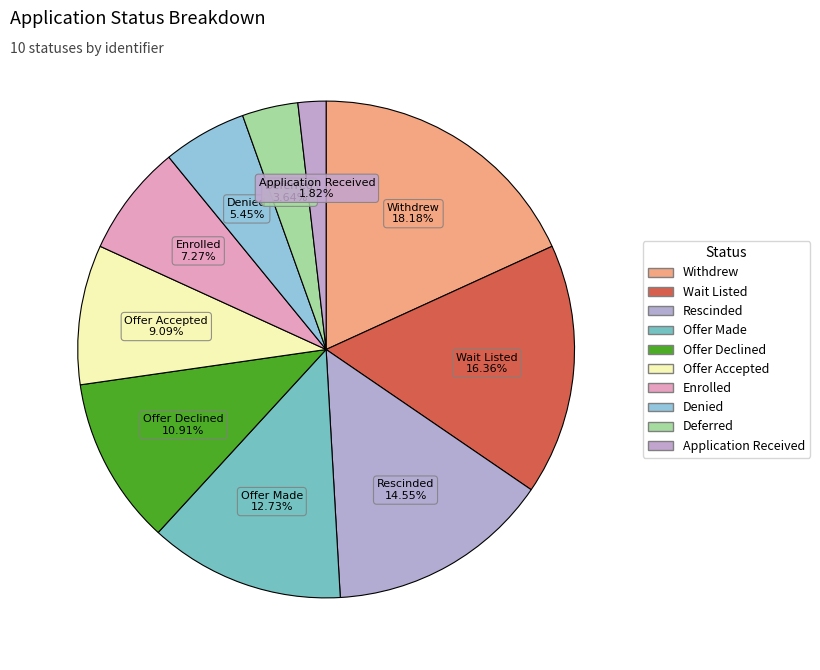

How many slices are in this pie chart?

10